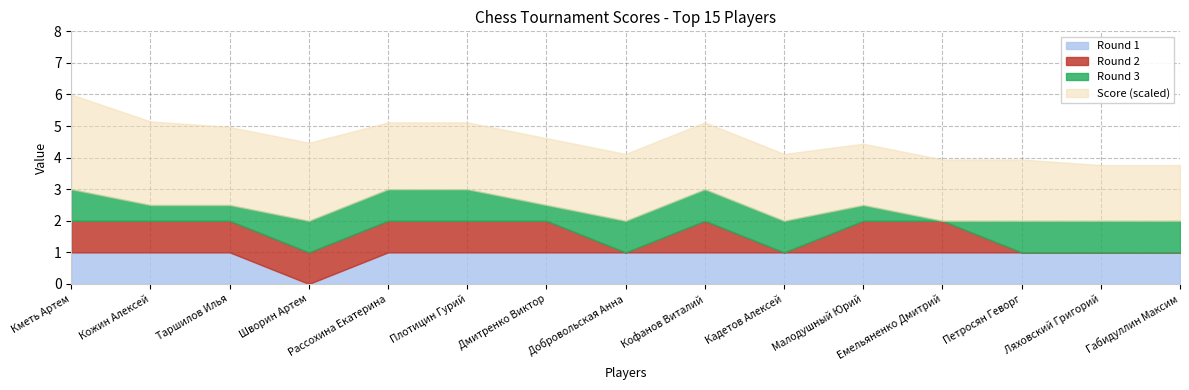

What is the total value across all series at Малодушный Юрий?

4.4